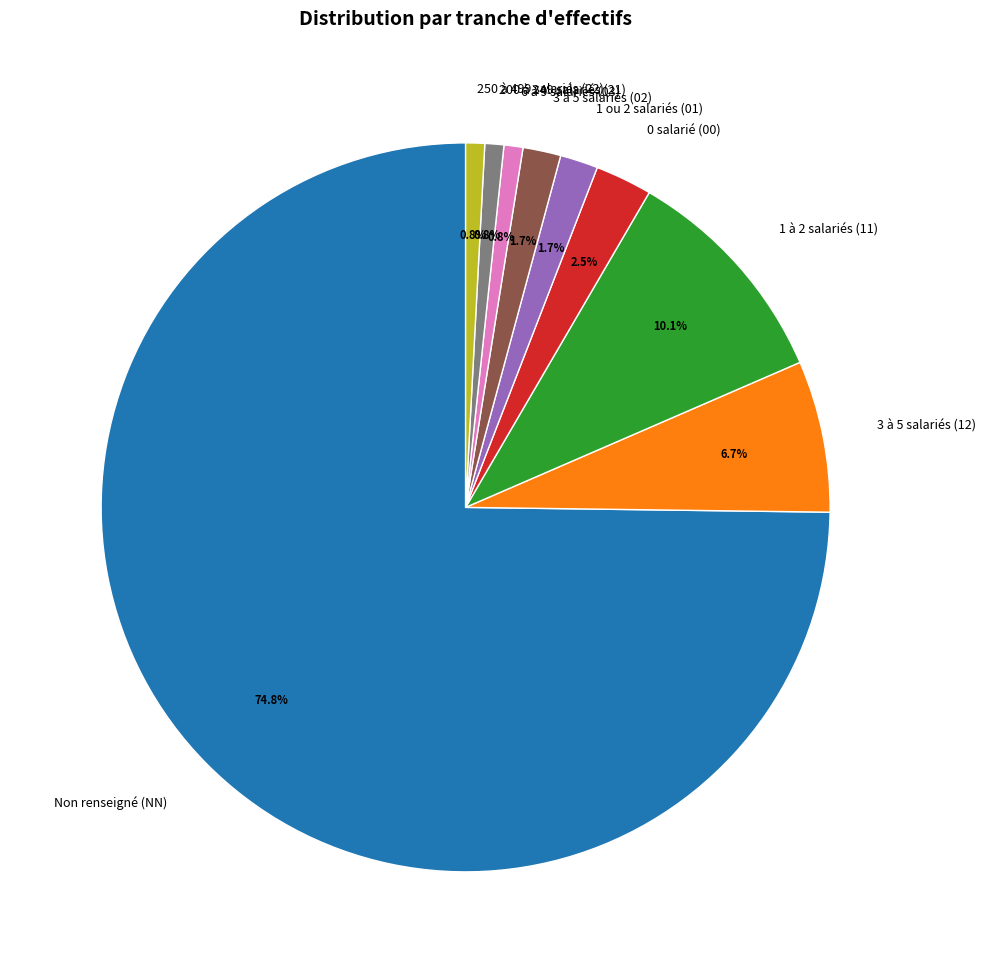

Is there any slice that represents more than half of the pie?

Yes